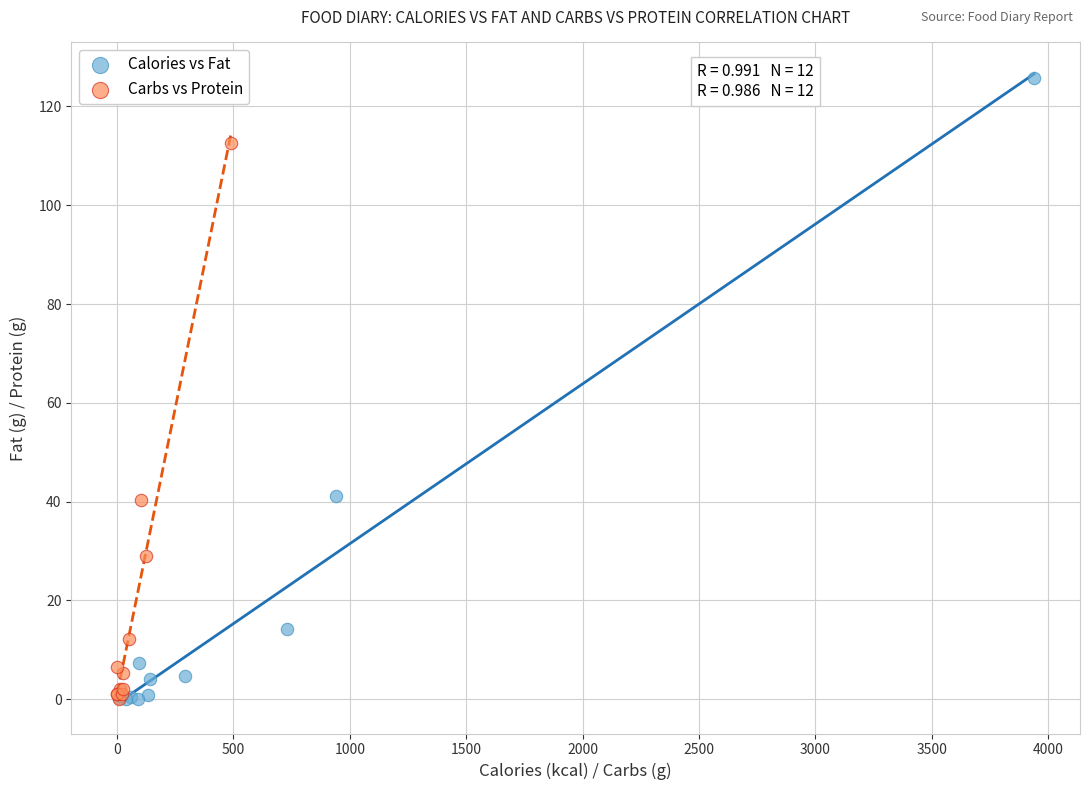

Which series contains the highest Y value?

Calories vs Fat